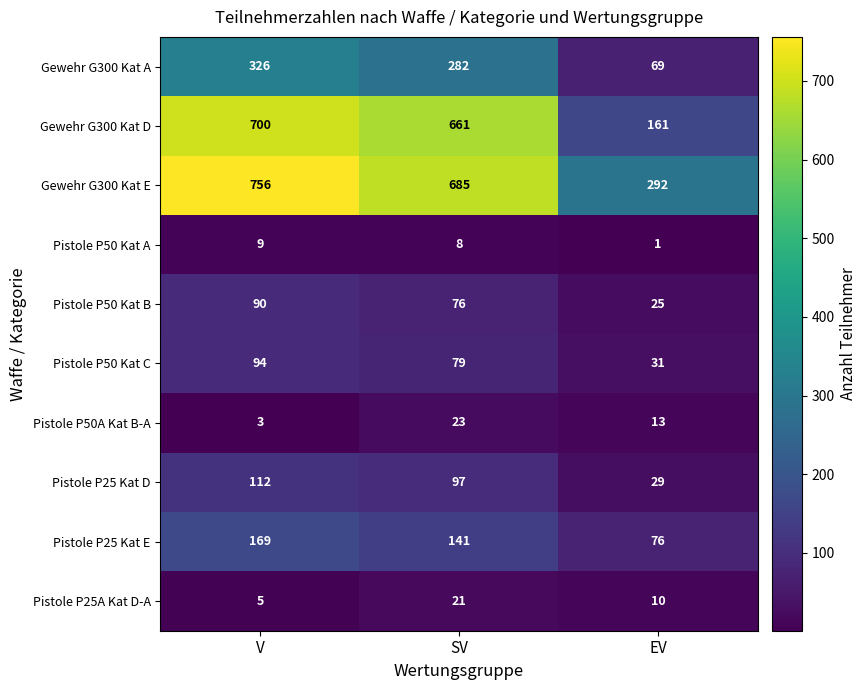

Count the number of data series in this chart.

10